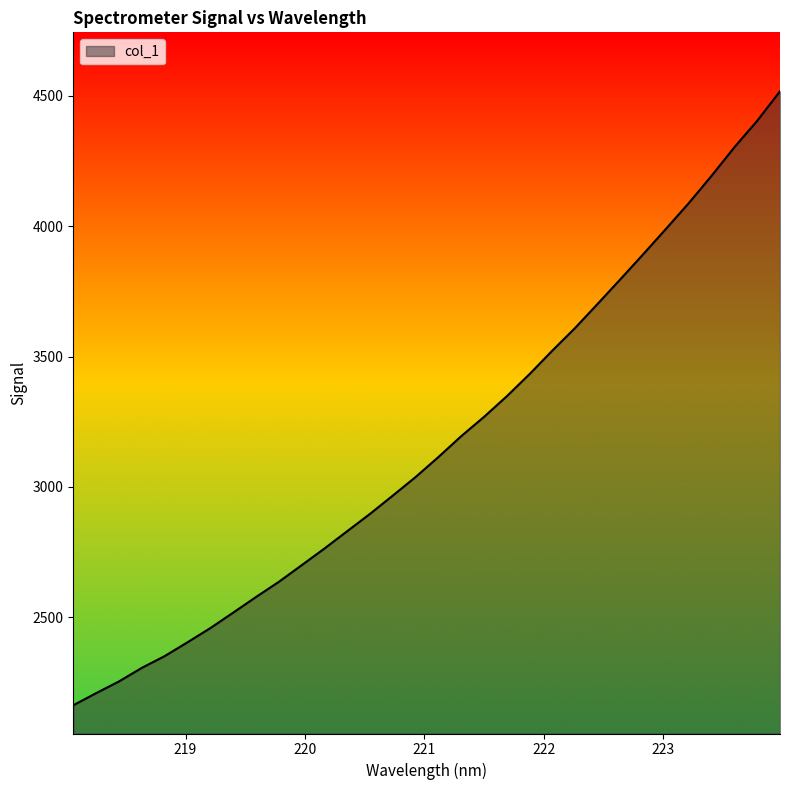

What is the greatest value displayed?

4516.5